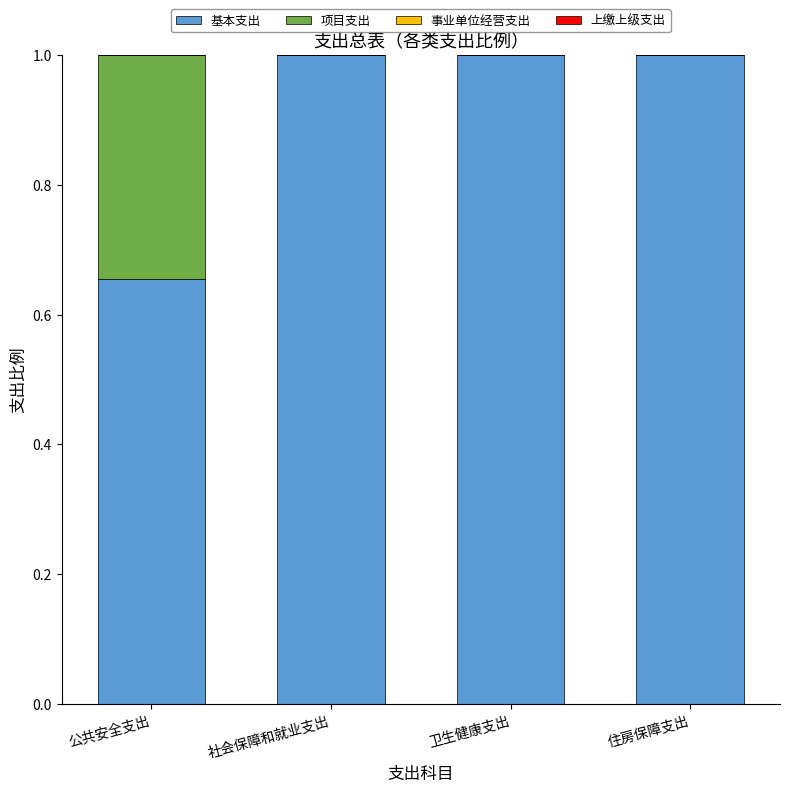

What is the approximate value of 基本支出 at 卫生健康支出?

1.0